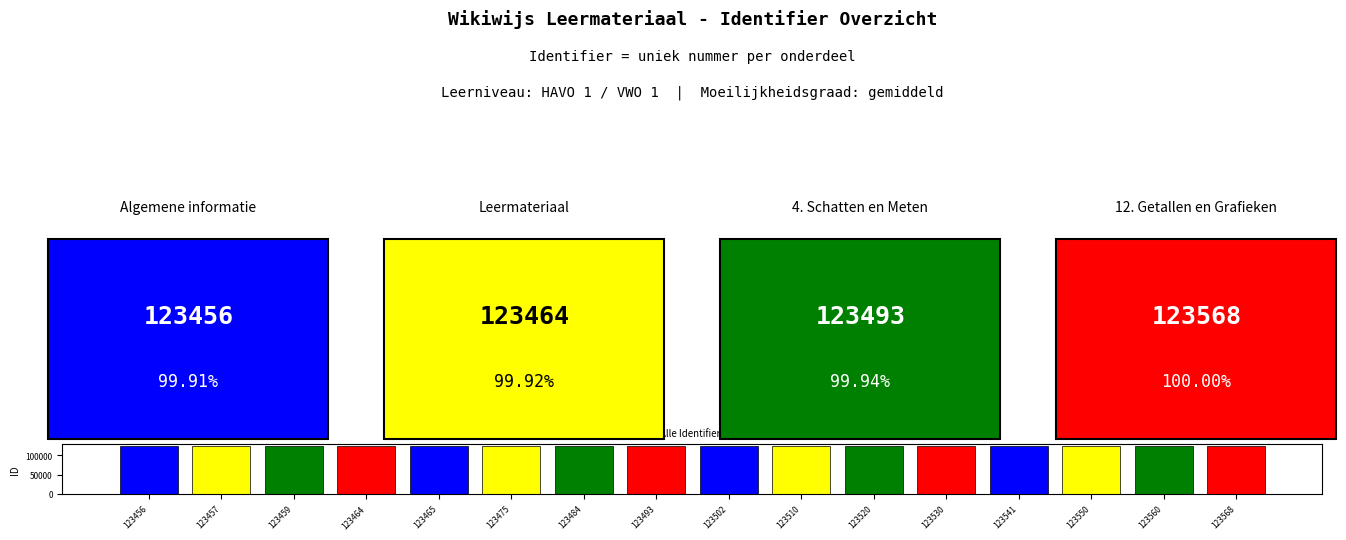

Approximately how many times larger is the value at 123560 compared to 123510?

1.0